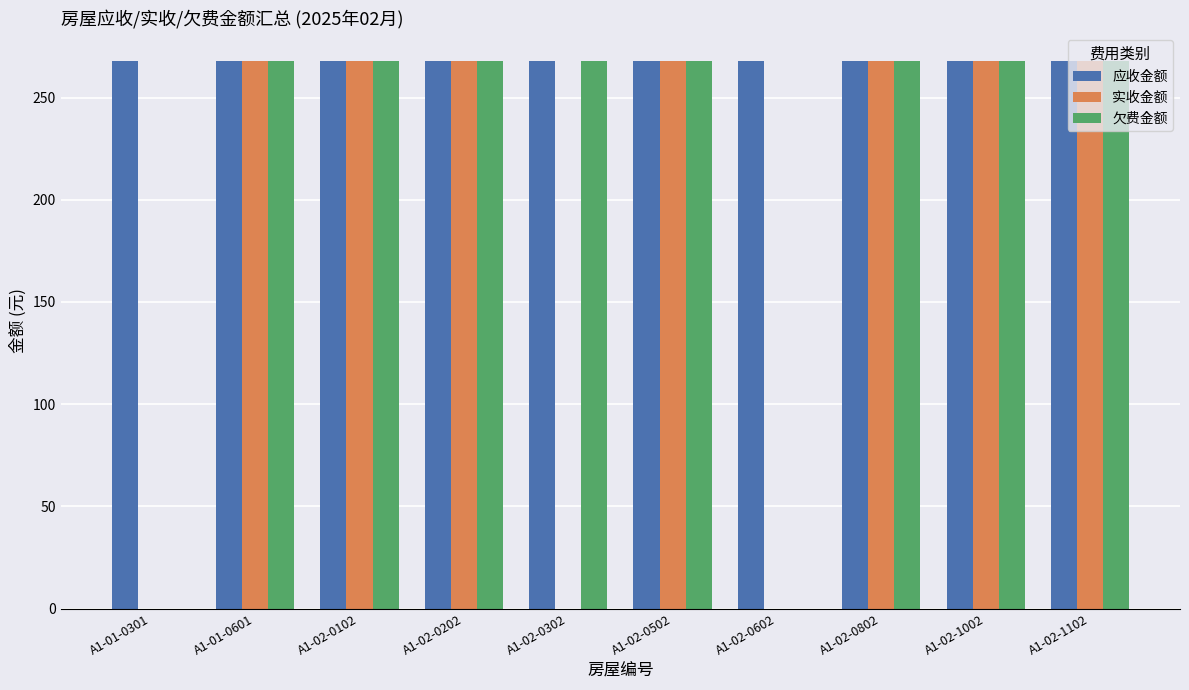

What are all the series names shown in the legend?

应收金额, 实收金额, 欠费金额